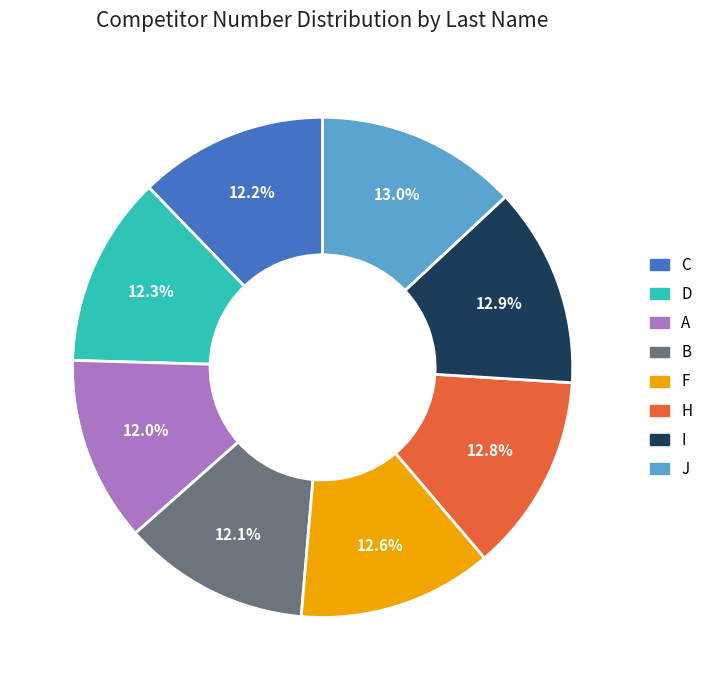

Which has a higher value, A or H?

H